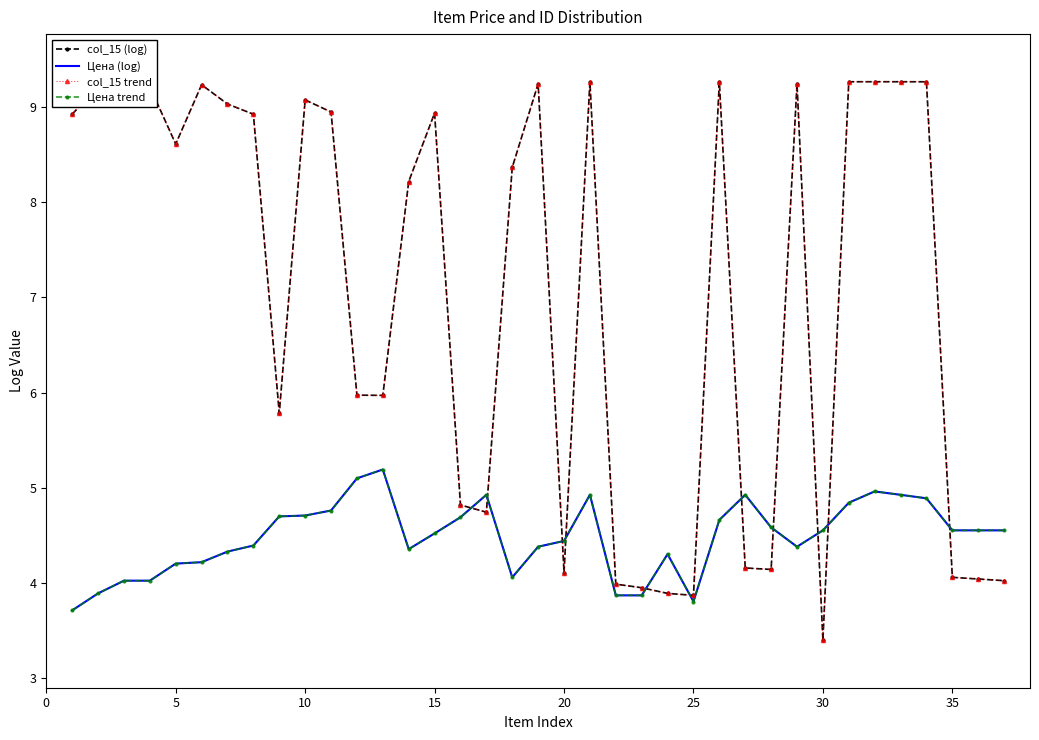

What is the maximum value for col_15 trend?

9.3